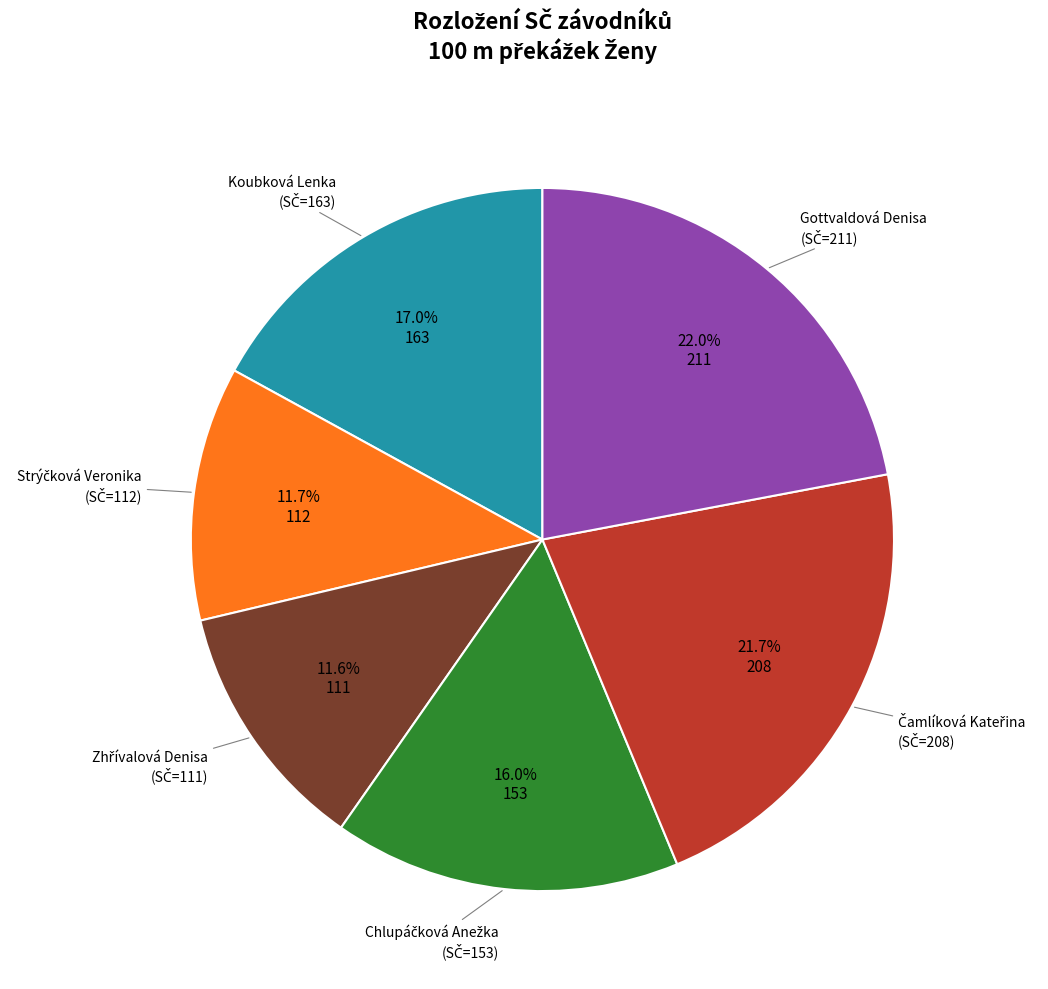

Is there any slice that represents more than half of the pie?

No